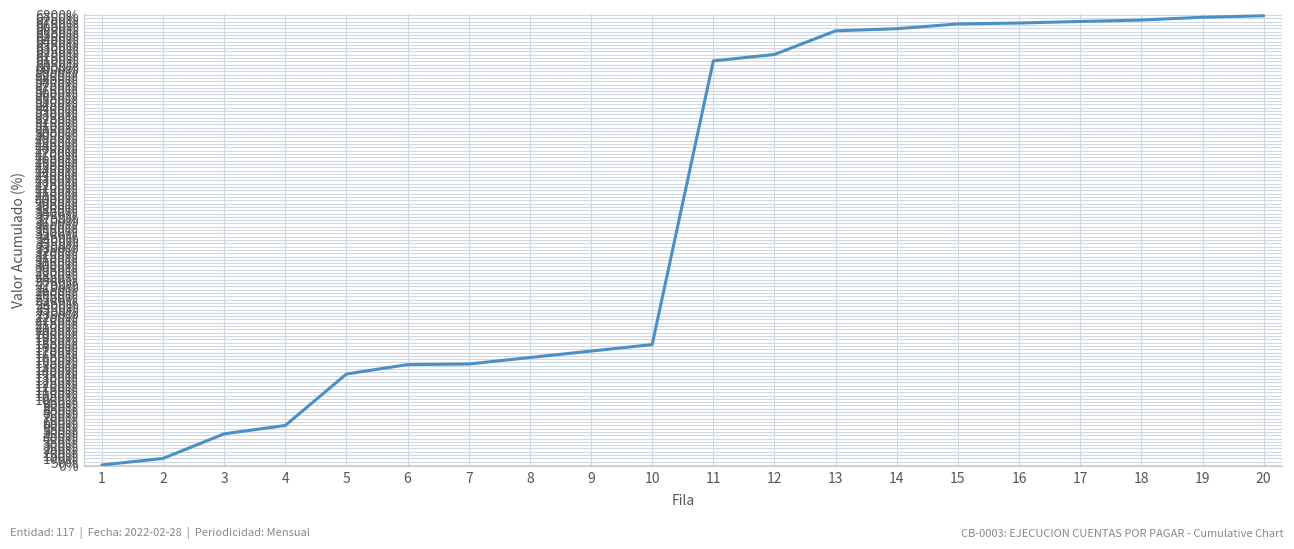

What is the ratio of the value at 19 to the value at 16?

1.0